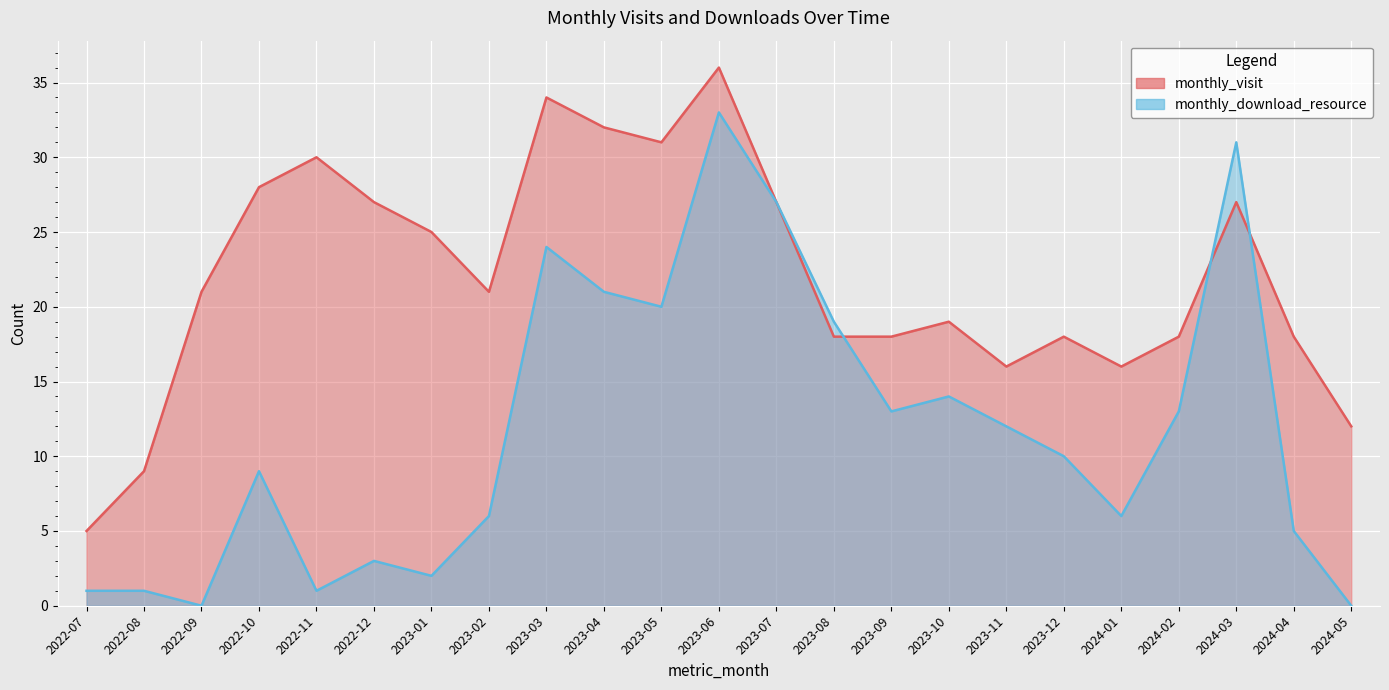

What is the average value of the monthly_download_resource series?

12